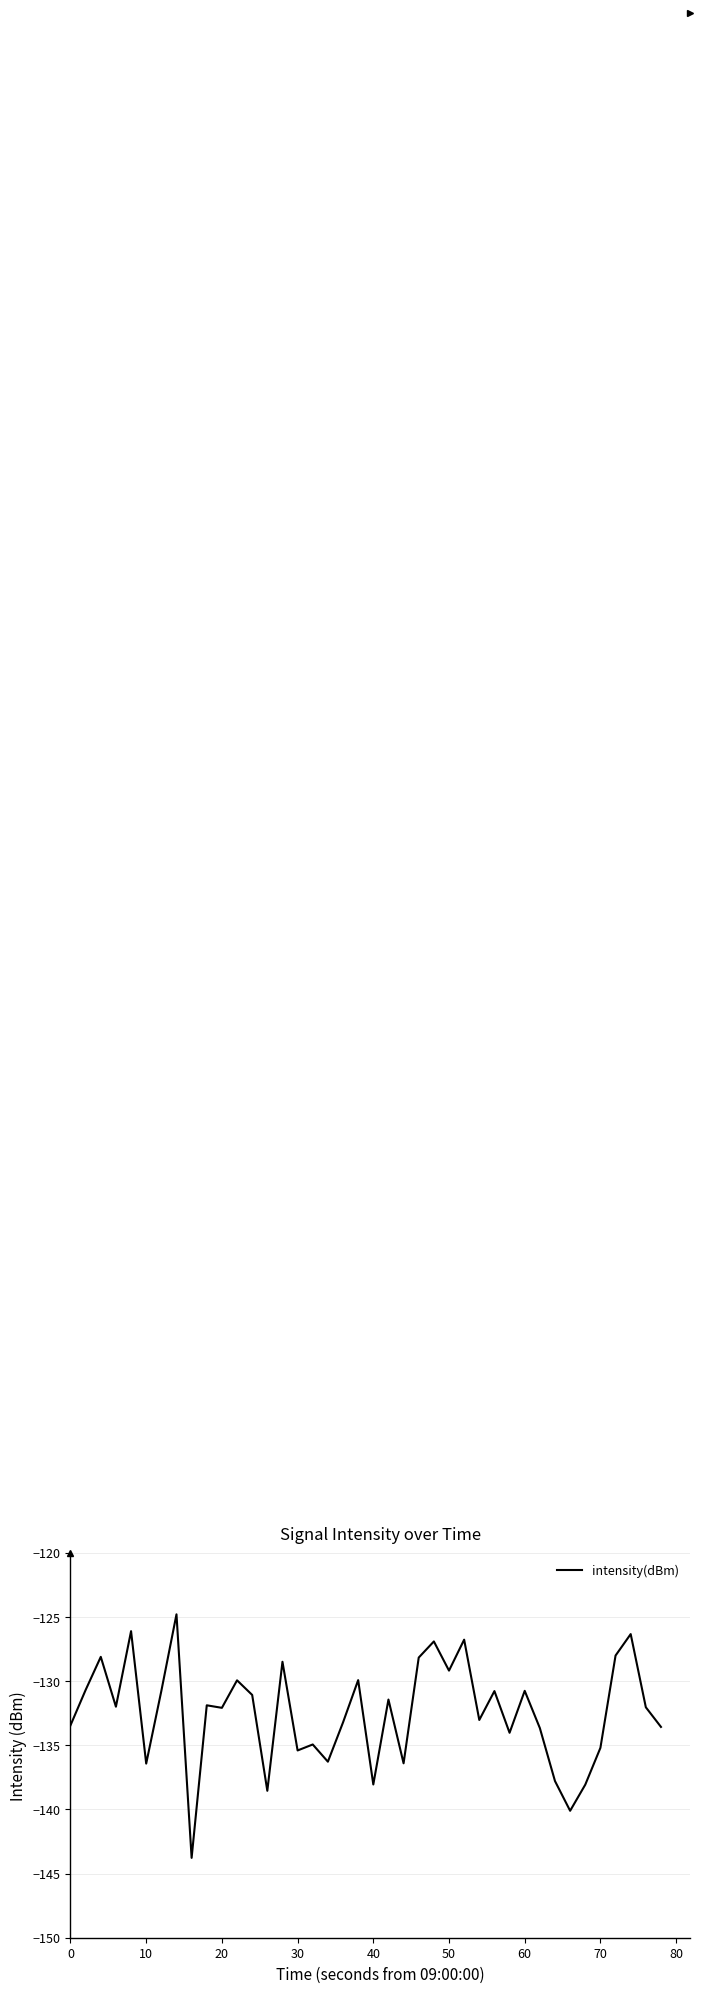

What is the average value?

-132.5